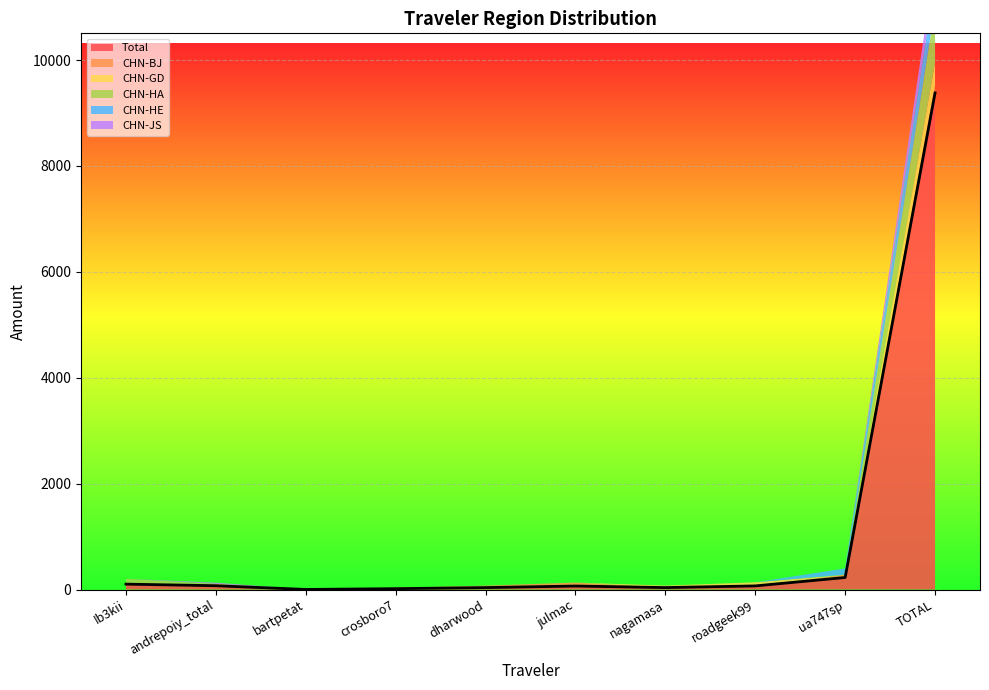

What is the difference between the maximum and minimum values in the CHN-GD series?

428.9